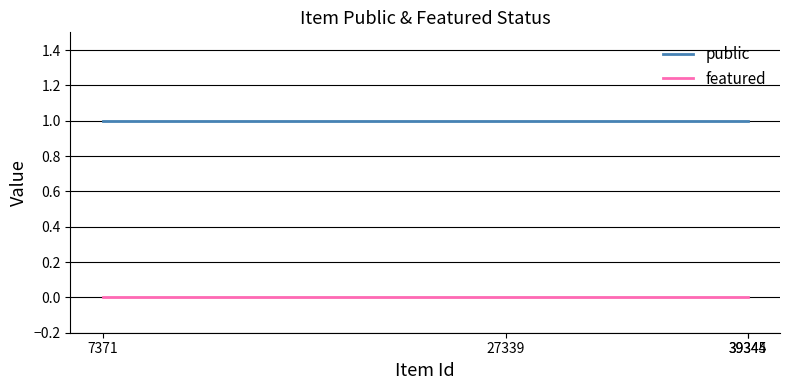

Reading right to left, list all the values displayed in this chart.

public: 1	1	1	1
featured: 0	0	0	0